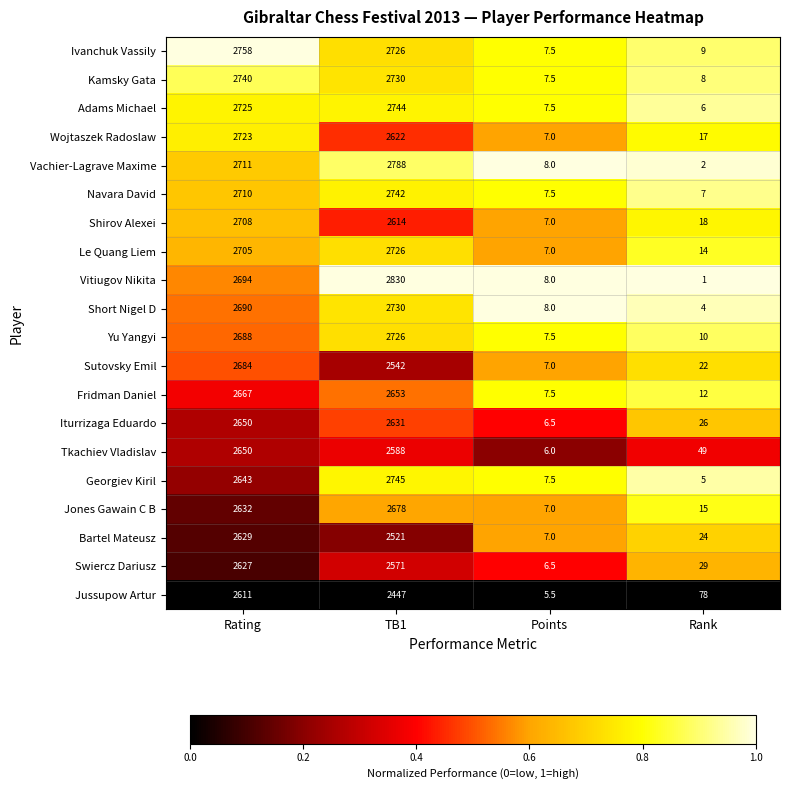

The value of Sutovsky Emil at Rating is 2684.0. True or false?

True